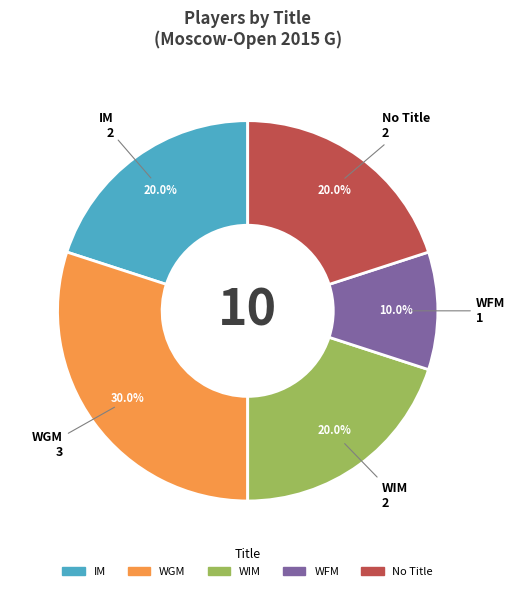

Is there any slice that represents more than half of the pie?

No